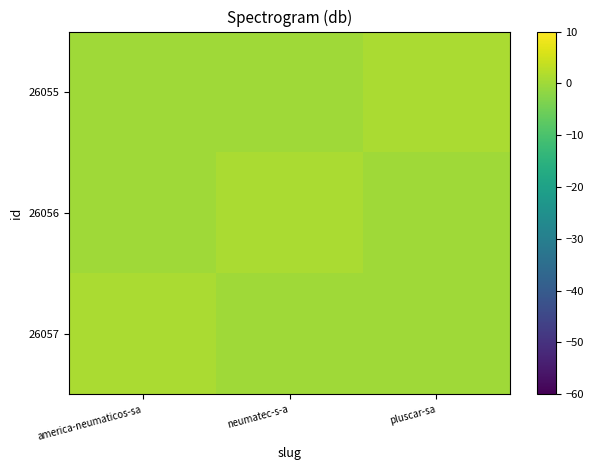

Reading left to right, extract all data points from this chart.

26057: america-neumaticos-sa=1	neumatec-s-a=0	pluscar-sa=0
26056: america-neumaticos-sa=0	neumatec-s-a=1	pluscar-sa=0
26055: america-neumaticos-sa=0	neumatec-s-a=0	pluscar-sa=1